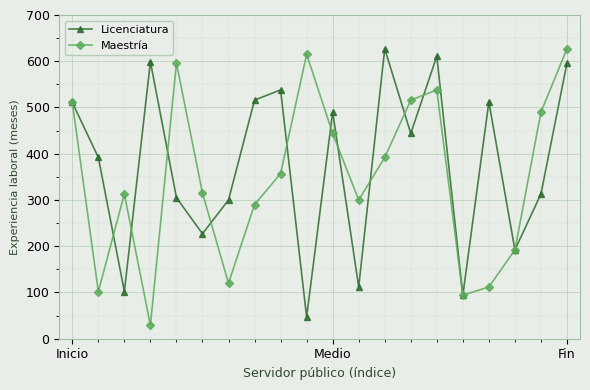

Which series has the largest total across all categories?

Licenciatura